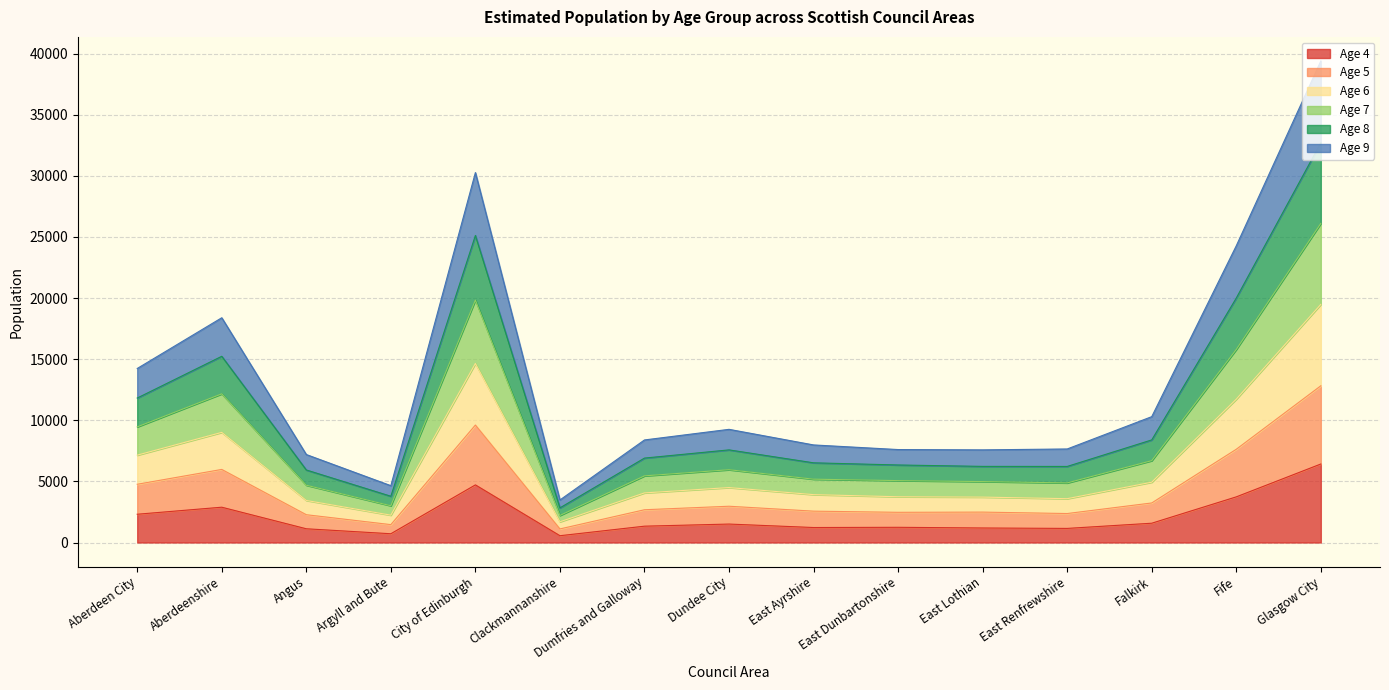

The Age 4 series shows 2888 at Aberdeenshire. True or false?

True